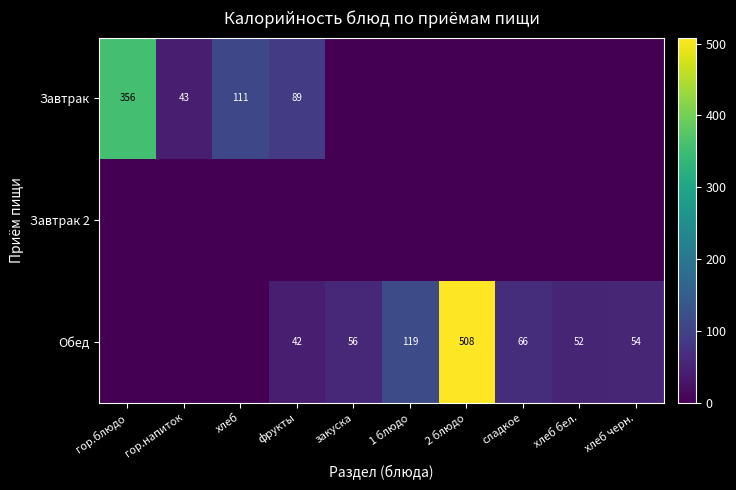

The Обед series shows 336 at 2 блюдо. True or false?

False